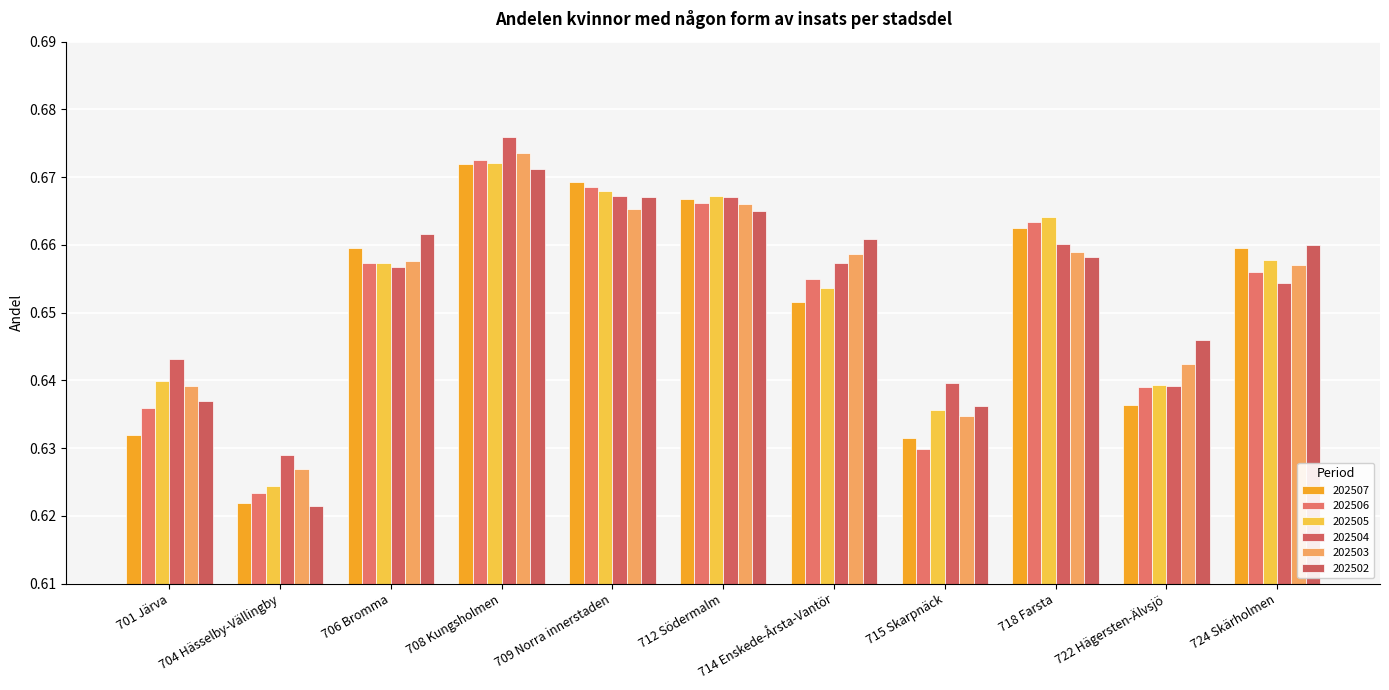

Is it true that 202503 equals 0.6 at 722 Hägersten-Älvsjö?

True